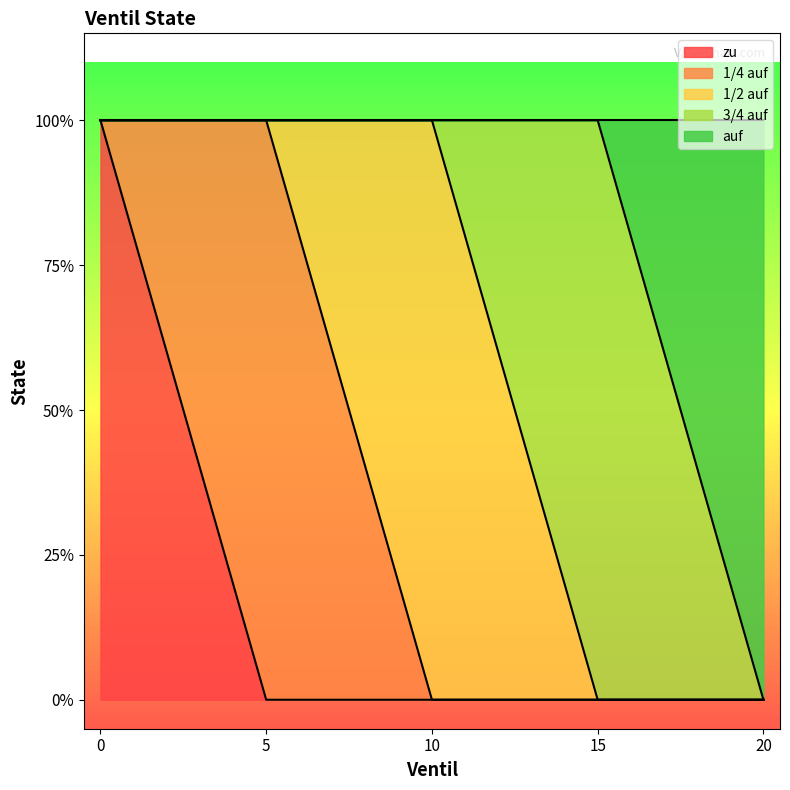

Reading right to left, what are all the values shown in this chart?

zu: 20=0	15=0	10=0	5=0	0=1
1/4 auf: 20=0	15=0	10=0	5=1	0=0
1/2 auf: 20=0	15=0	10=1	5=0	0=0
3/4 auf: 20=0	15=1	10=0	5=0	0=0
auf: 20=1	15=0	10=0	5=0	0=0